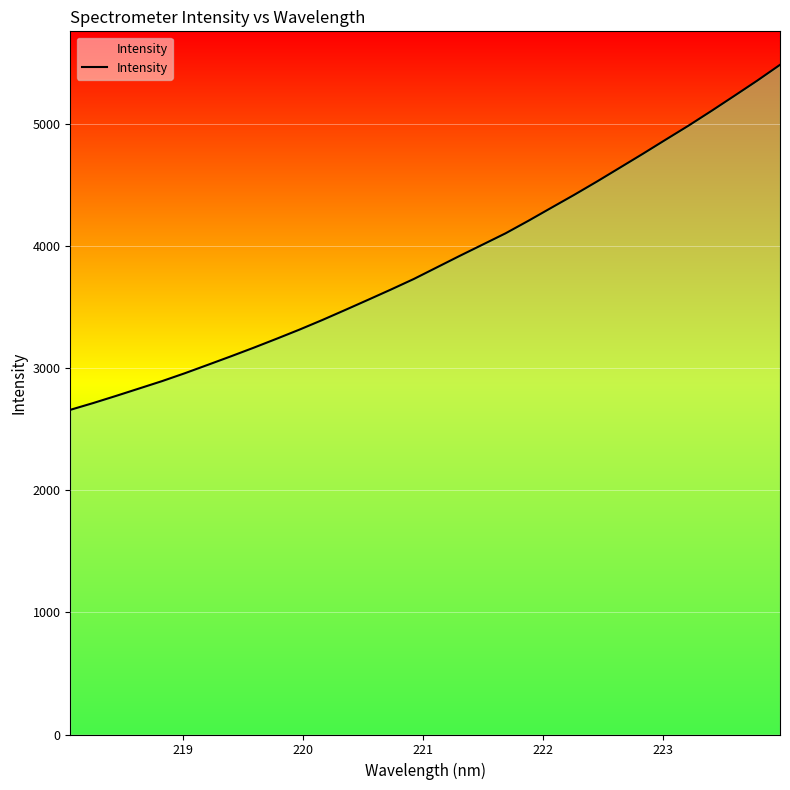

What is the minimum value shown in the chart?

2658.9